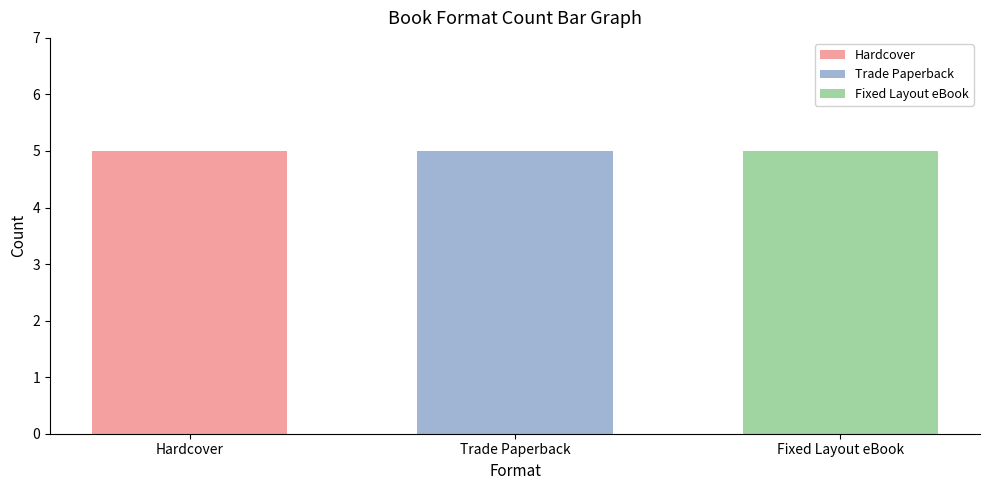

Which series has the largest total across all categories?

Hardcover